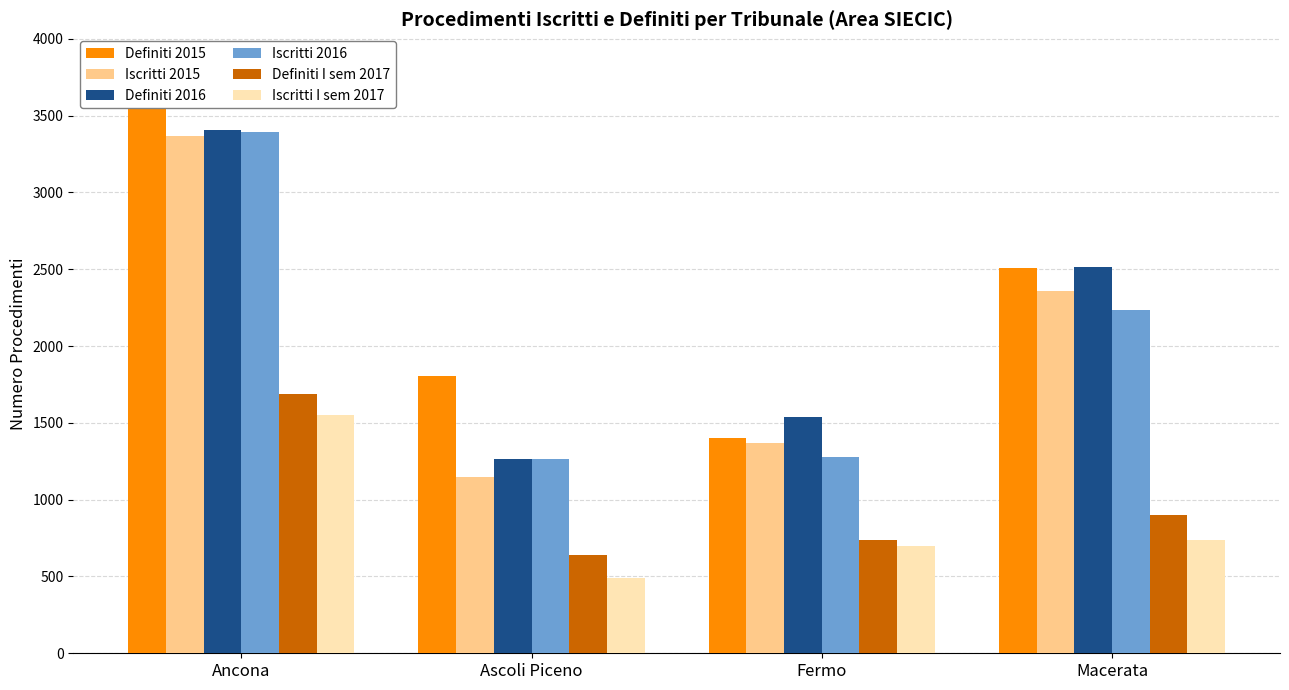

Does the chart contain stacked bars?

No